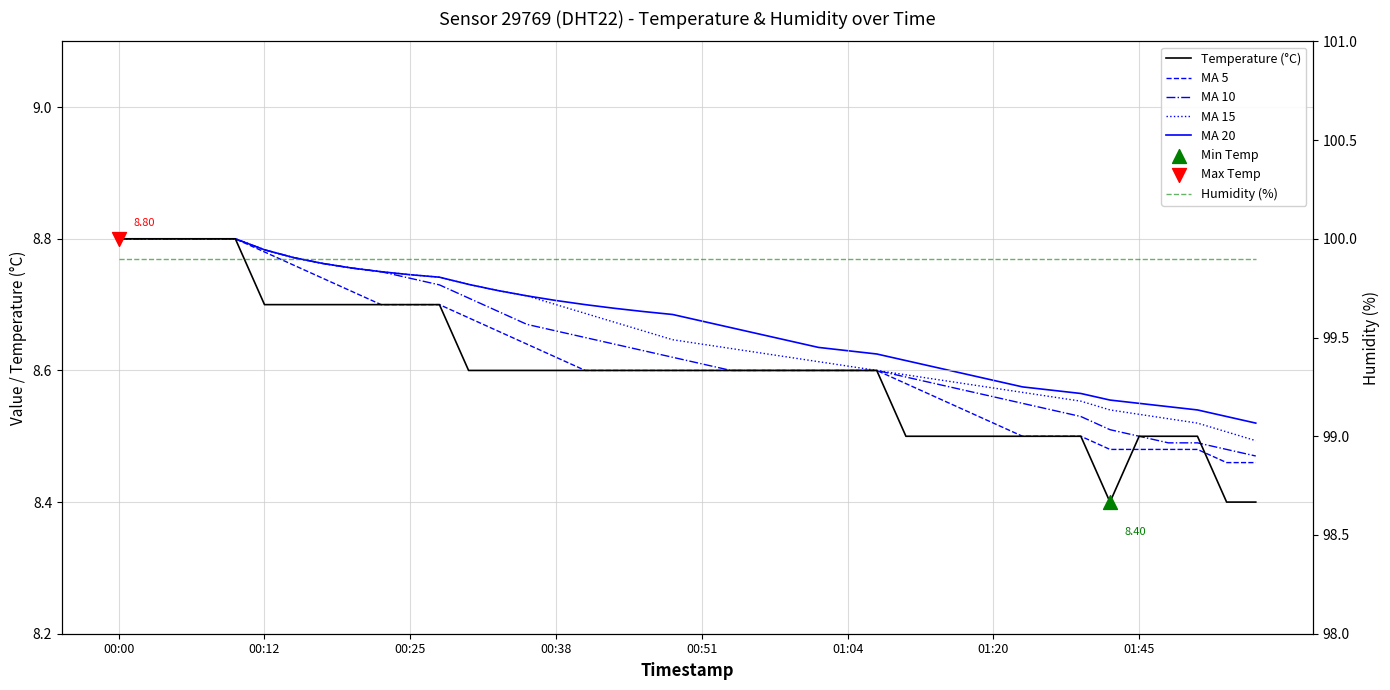

At how many categories does at least one series exceed 12?

40